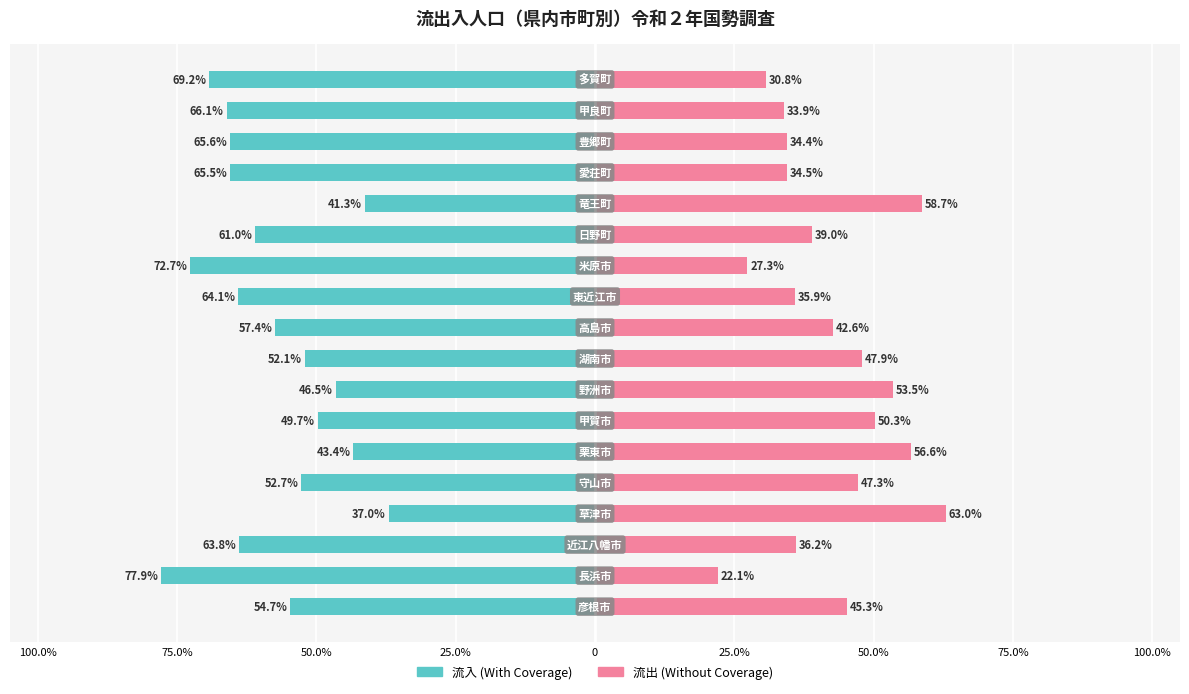

Does the chart contain stacked bars?

No